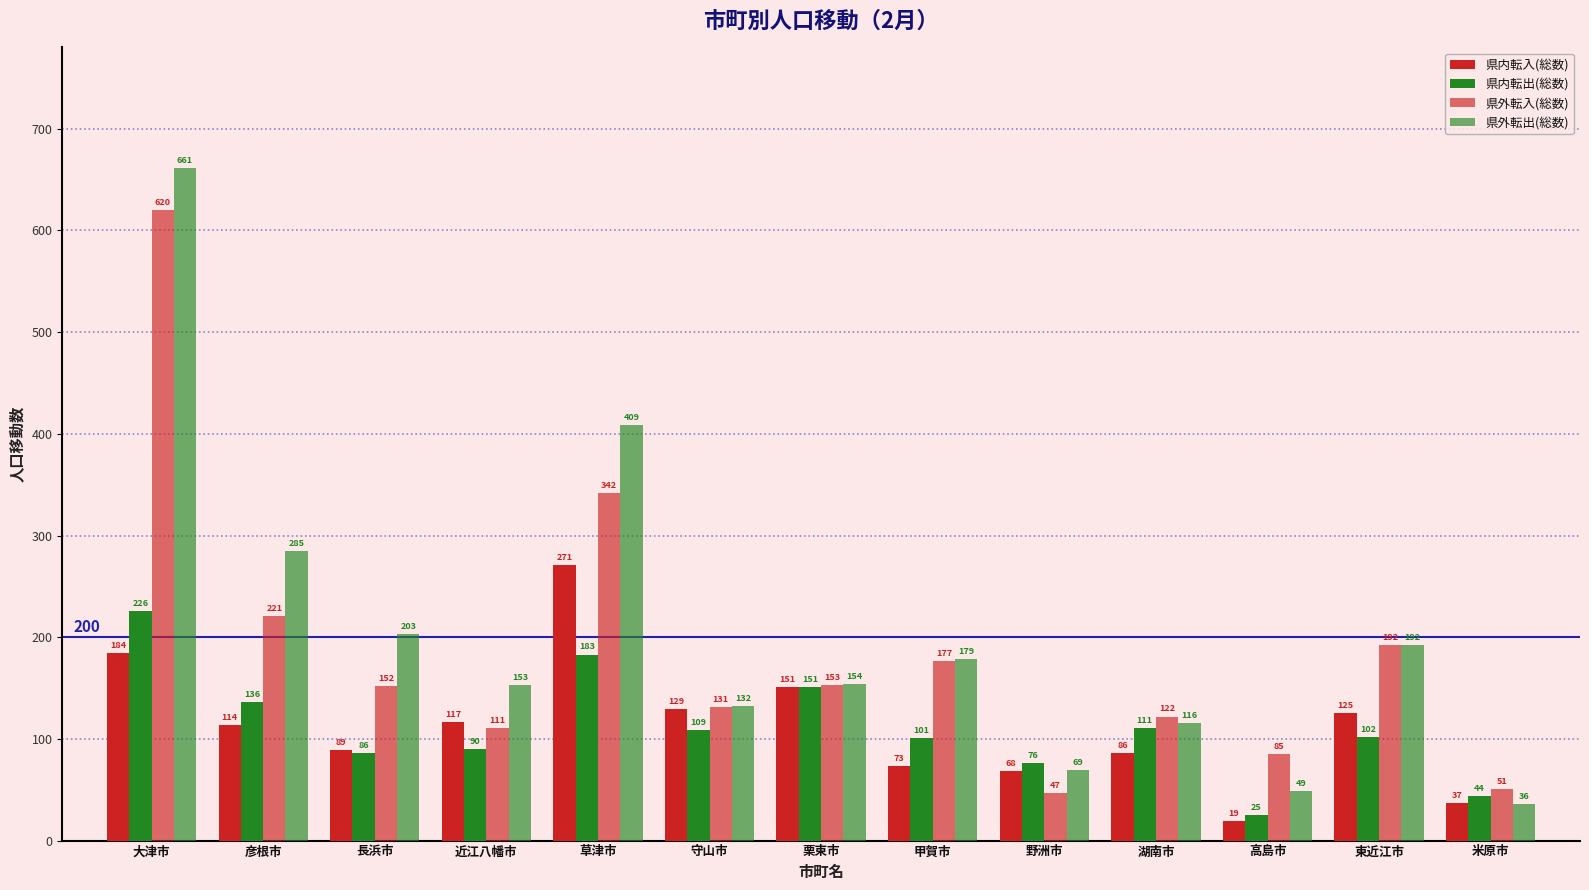

What is the approximate value of 県内転入(総数) at 近江八幡市, to the nearest 10?

120